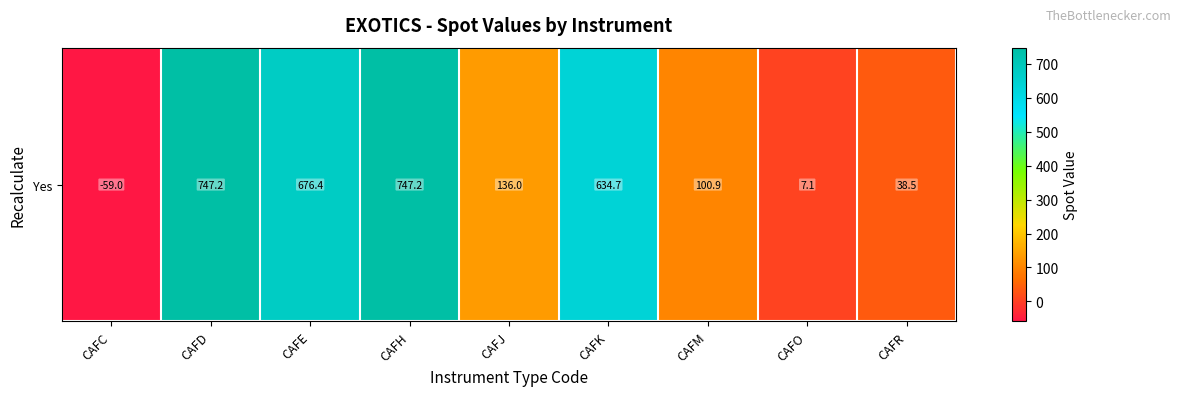

At which label is the value closest to 344?

CAFJ